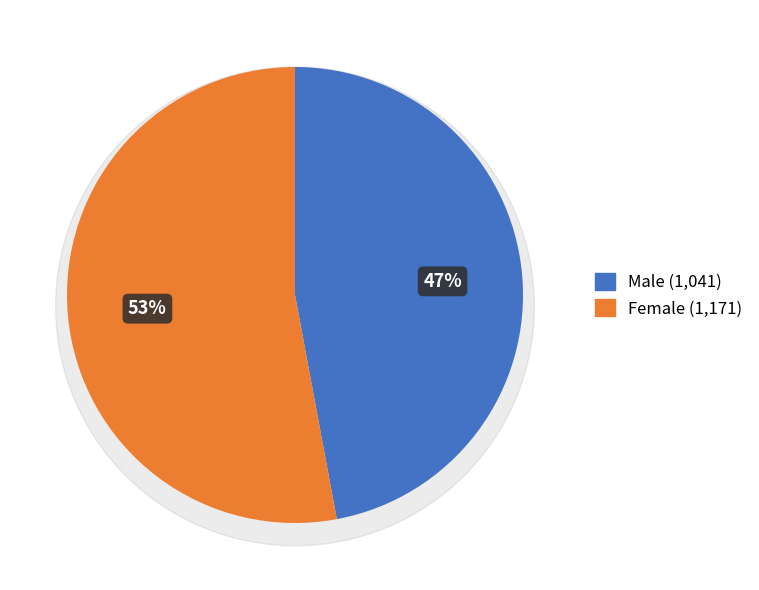

What percentage is the Male slice, to the nearest percent?

47%